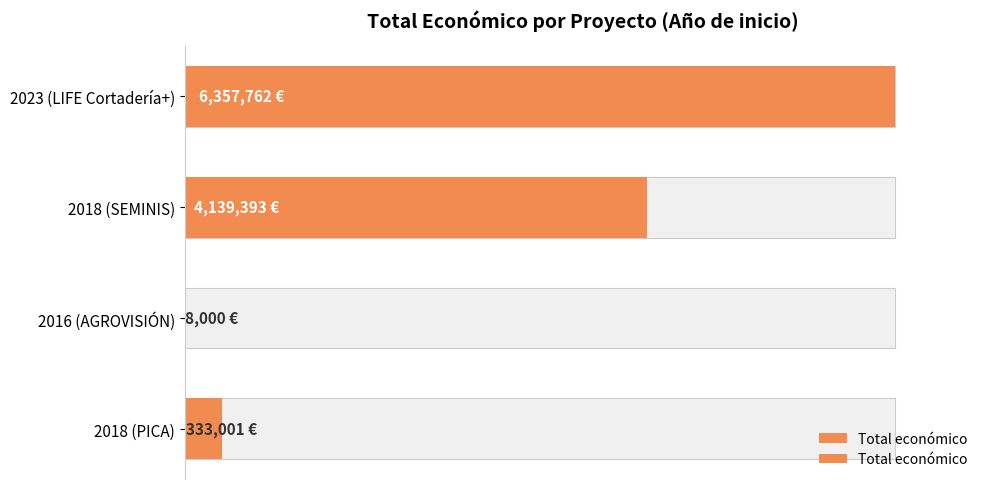

List the labels in order of value, smallest first.

2016 (AGROVISIÓN), 2018 (PICA), 2018 (SEMINIS), 2023 (LIFE Cortadería+)